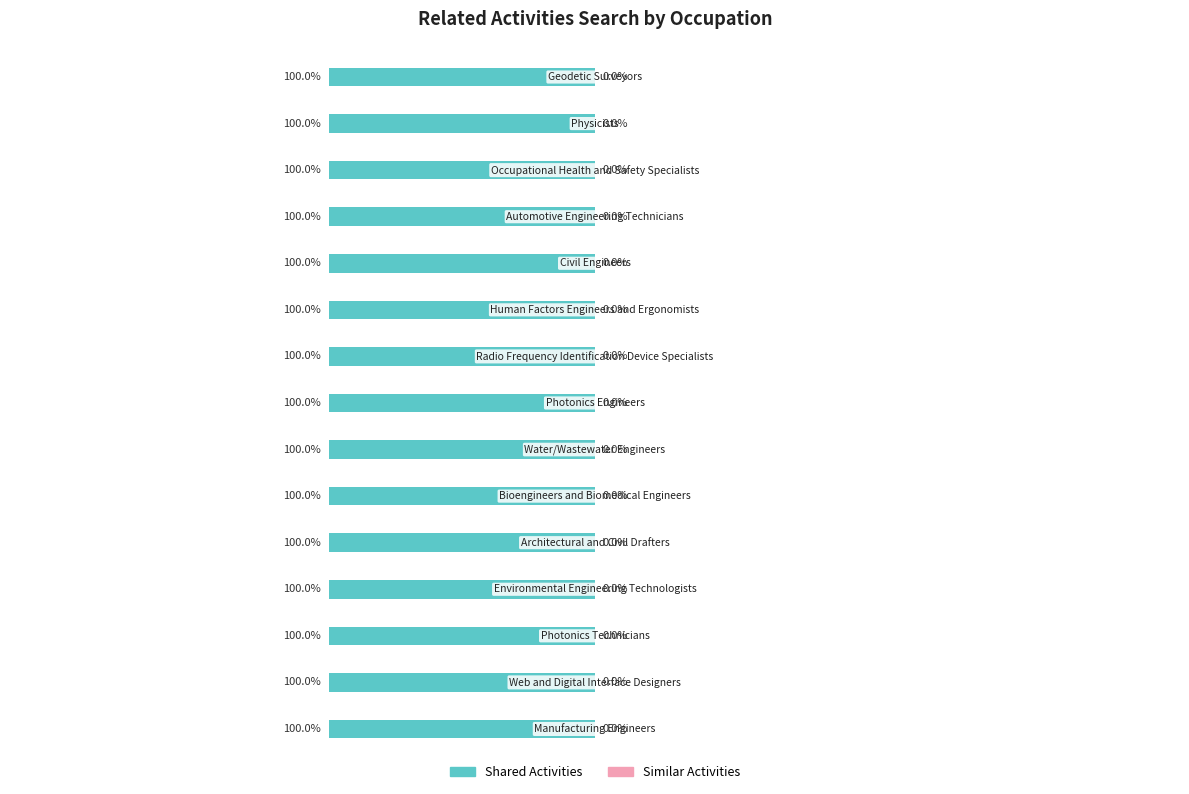

What is the spread (max minus min) of values at Water/Wastewater Engineers?

1